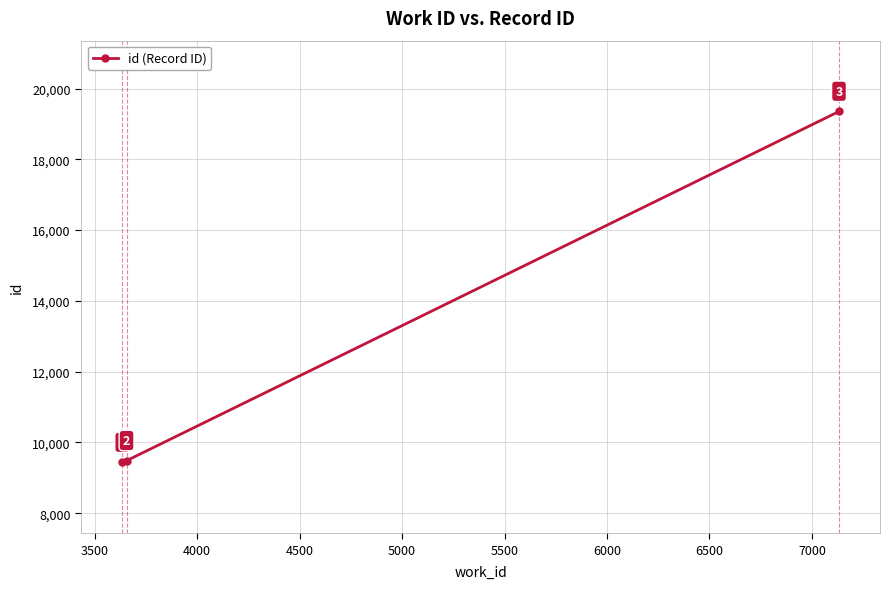

Count the number of categories in the chart.

3